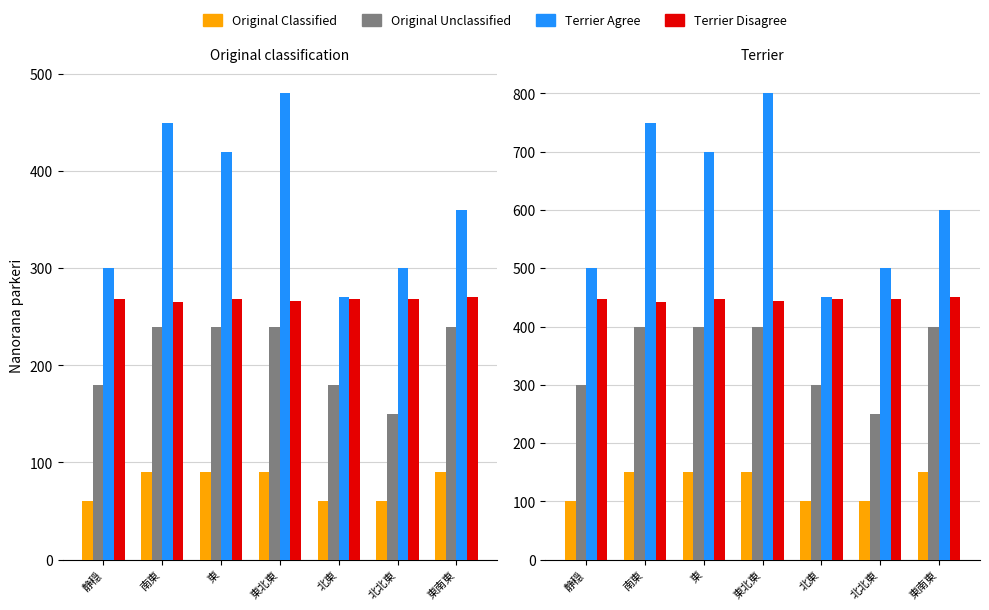

Is it true that 平均風速(m/s) equals 100.0 at 北東?

True